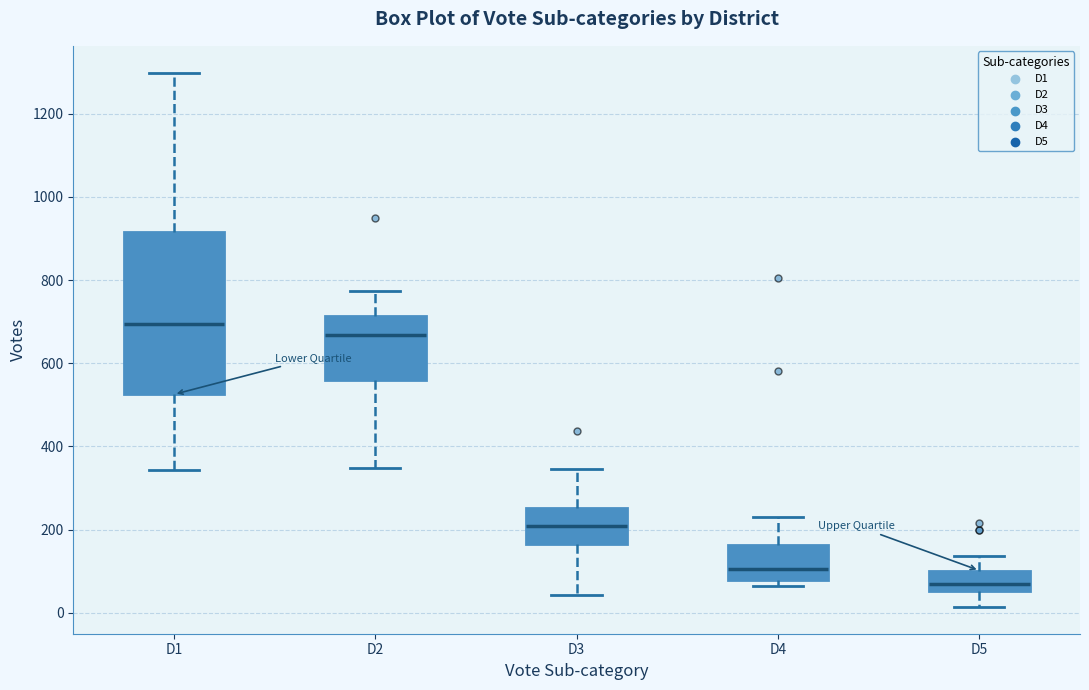

Reading left to right, read every box against the y-axis: the position of its median line, the range the box covers, and the ends of its whiskers. The values are not printed on the chart, so give them approximately, as read against the axis.

D1: median 700, box 520 to 920, whiskers 340 to 1300
D2: median 660, box 560 to 720, whiskers 340 to 780
D3: median 200, box 160 to 260, whiskers 40 to 340
D4: median 100, box 80 to 160, whiskers 60 to 240
D5: median 60 (just above the box's lower edge), box 60 to 100, whiskers 20 to 140